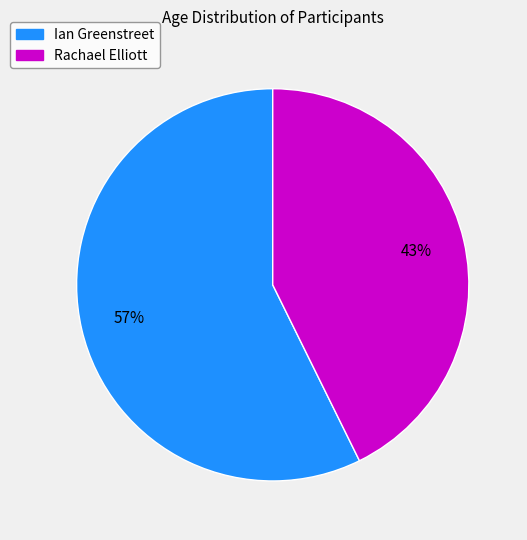

What is the largest slice in the pie chart?

Ian Greenstreet